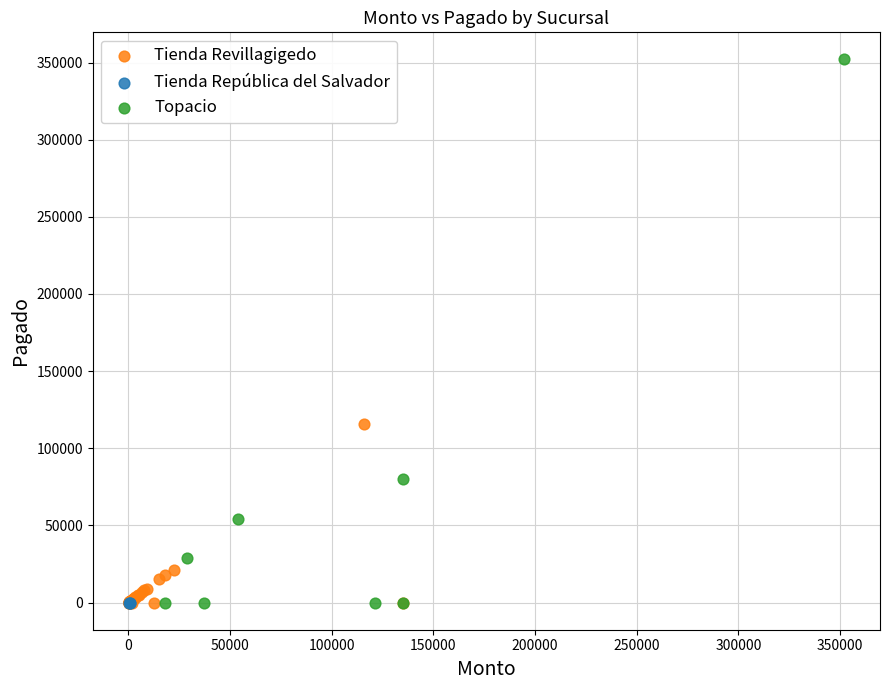

Which series reaches the maximum Y coordinate?

Topacio